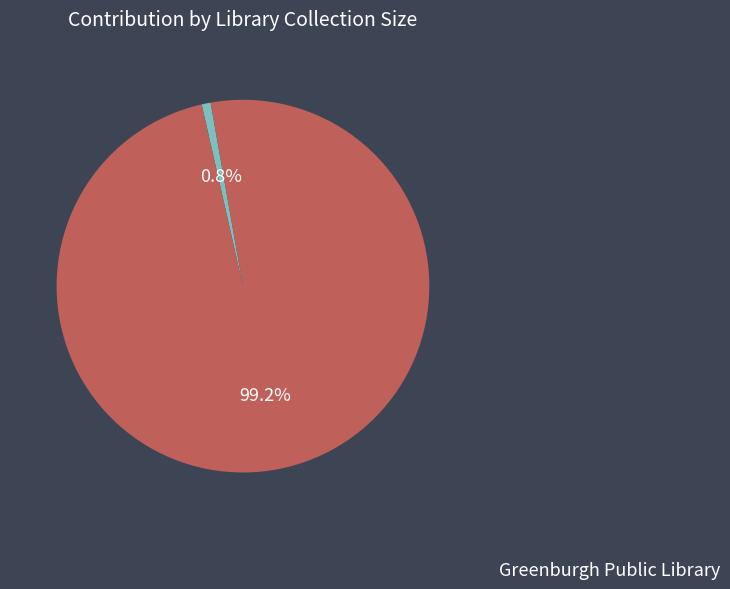

Is it true that Greenburgh Public Library is 99% of the pie?

True